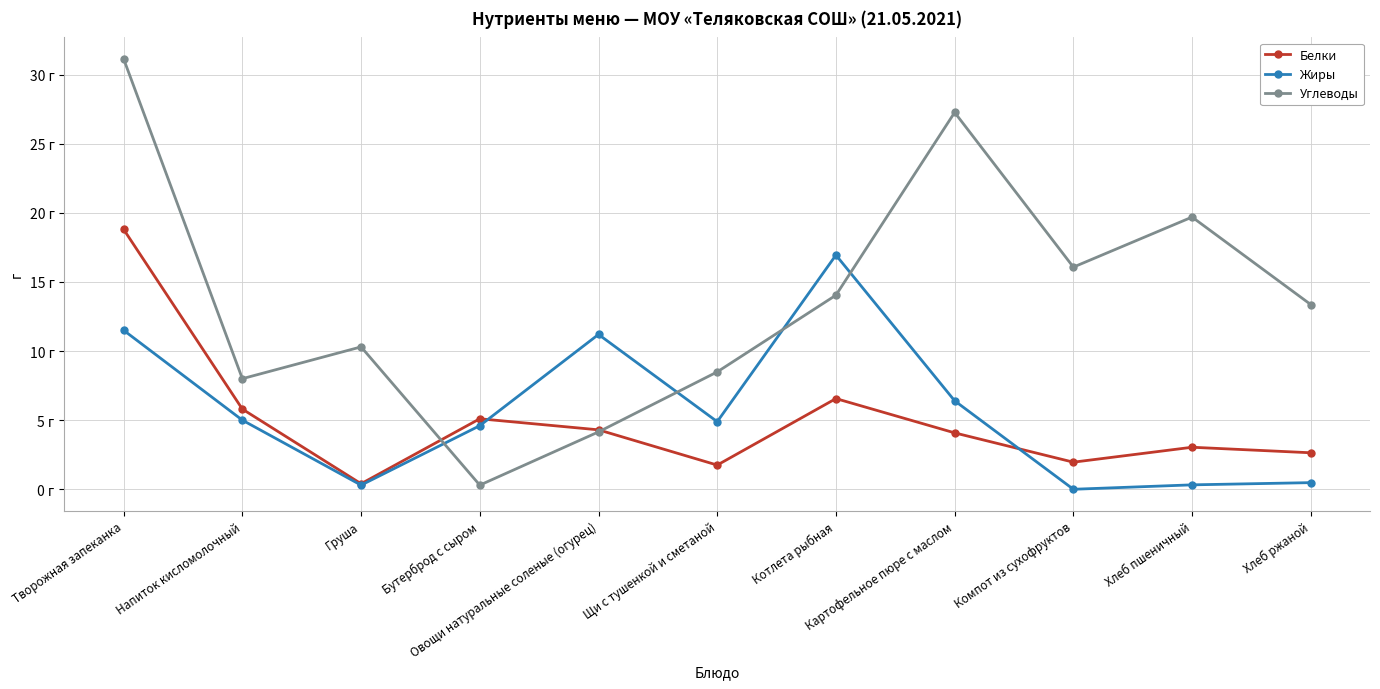

Which series ends up on top after the final intersection of Углеводы and Жиры?

Углеводы